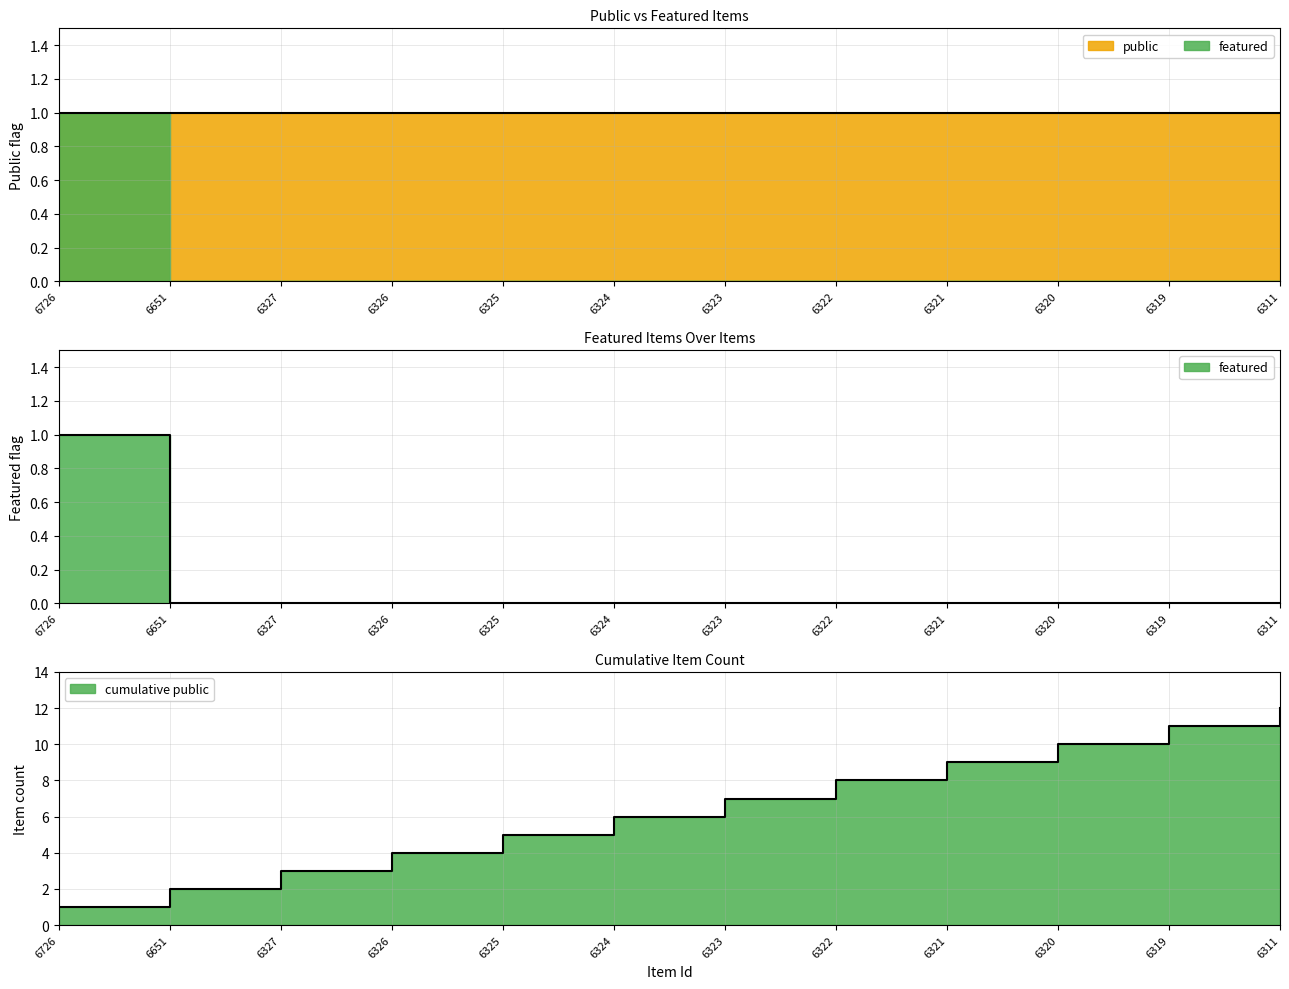

True or false: the data shows 0 at 6320.

True